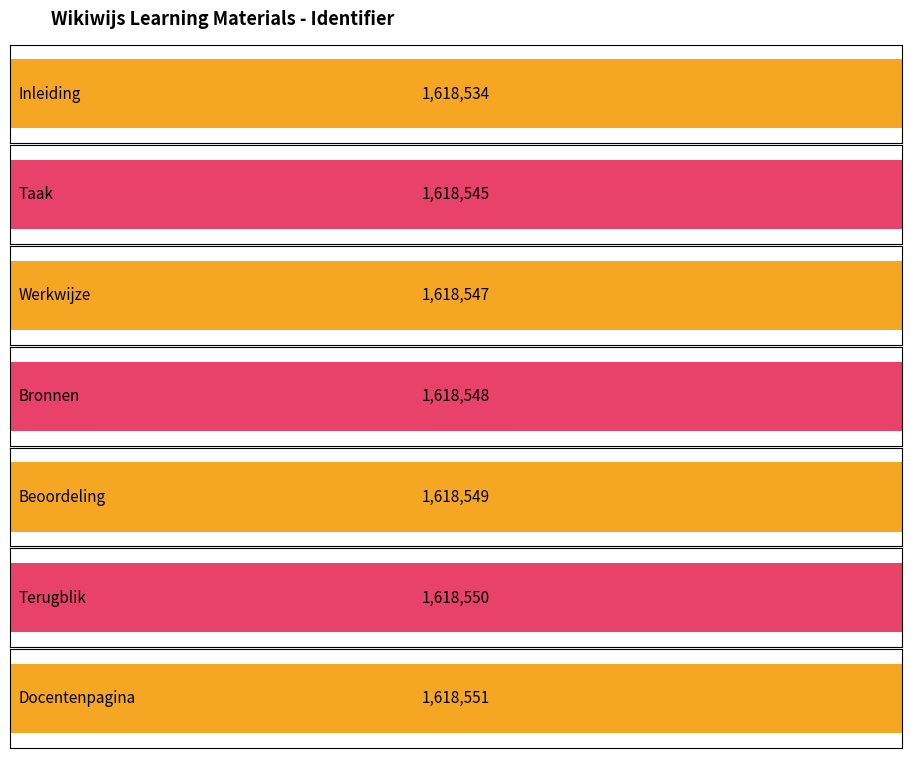

What is the sum of all values?

11329824